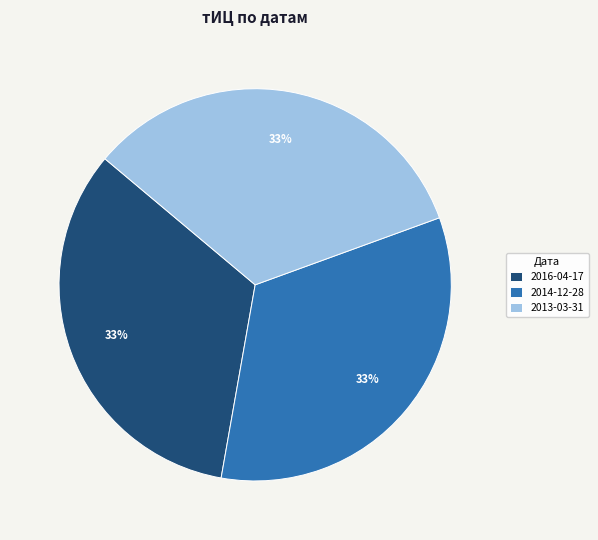

Combined, do 2016-04-17 and 2013-03-31 account for over 50%?

Yes